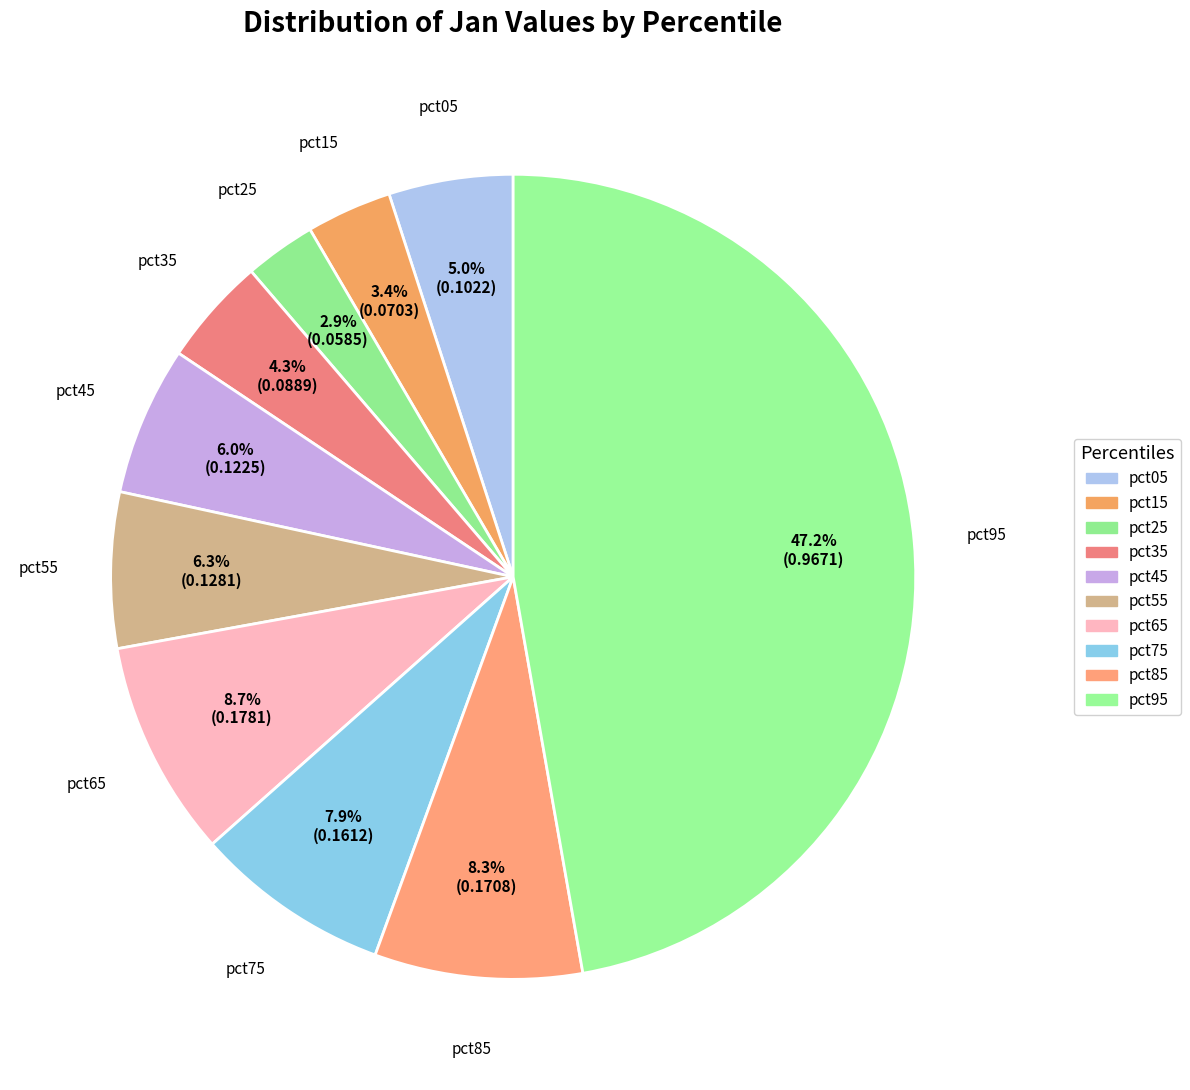

Rank the categories by value from lowest to highest.

pct25, pct15, pct35, pct05, pct45, pct55, pct75, pct85, pct65, pct95